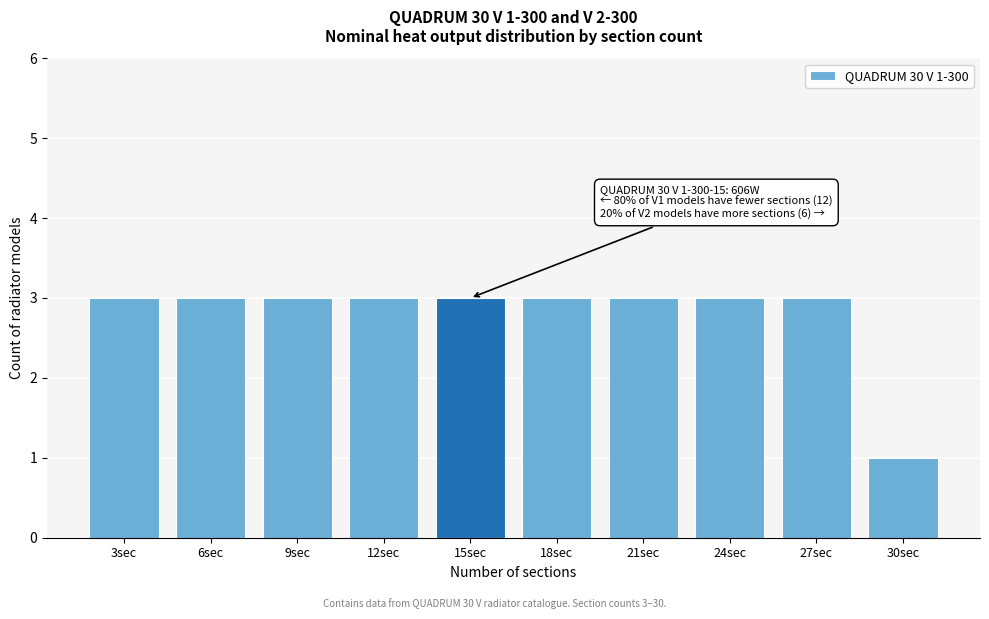

Reading left to right, transcribe all the data shown in this chart.

3	3	3	3	3	3	3	3	3	1